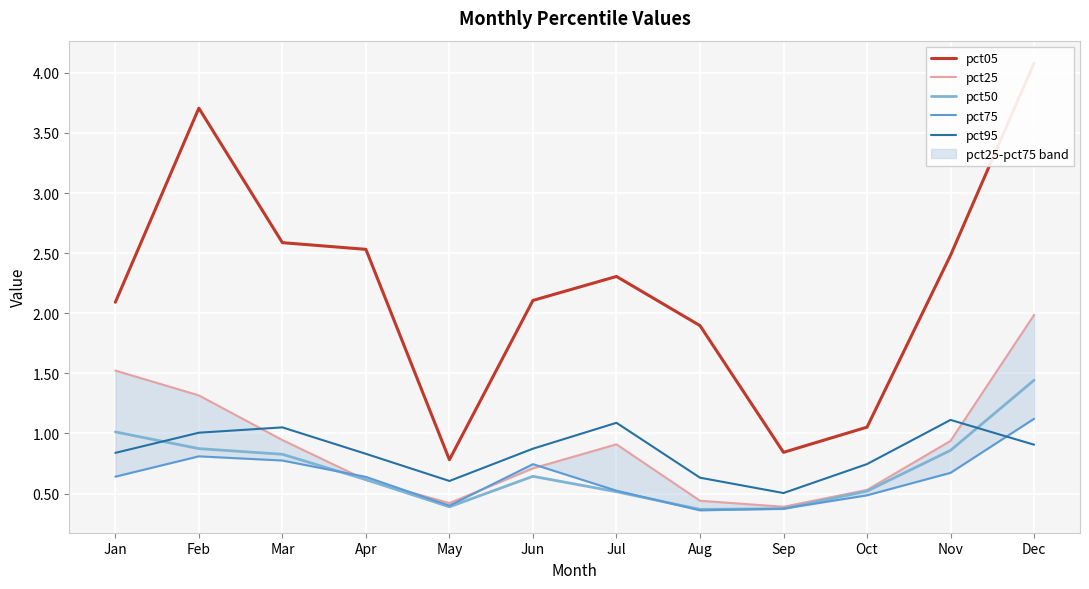

What is the minimum value for pct95?

0.5